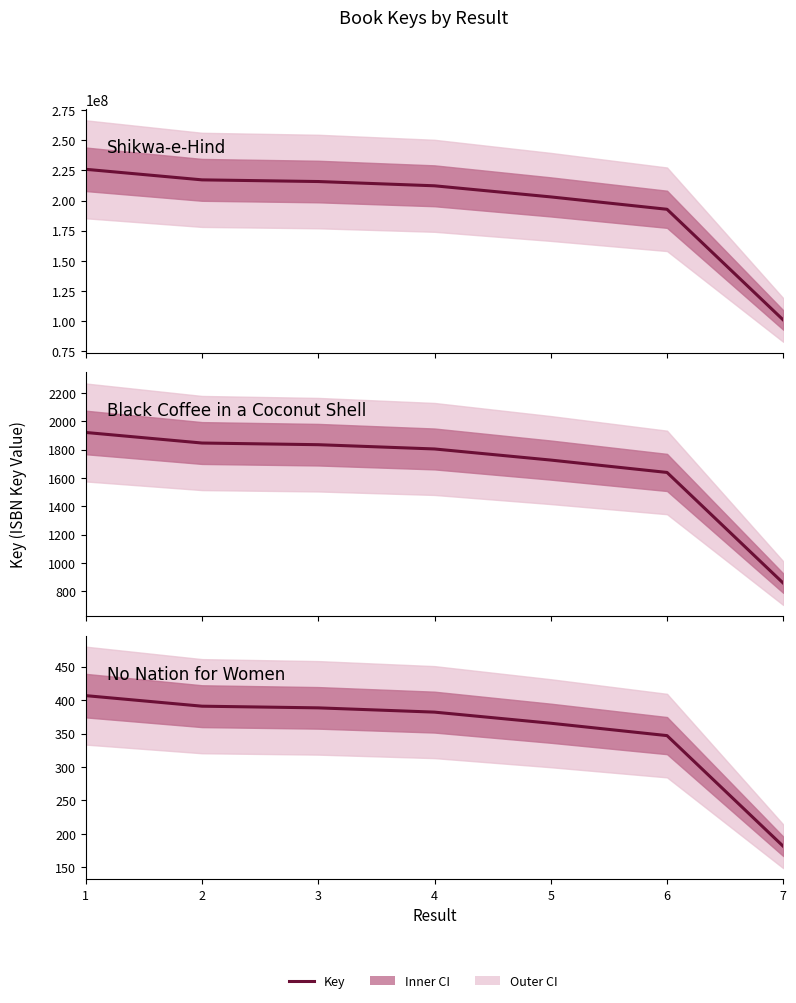

At which category does the chart reach its minimum across all series?

7